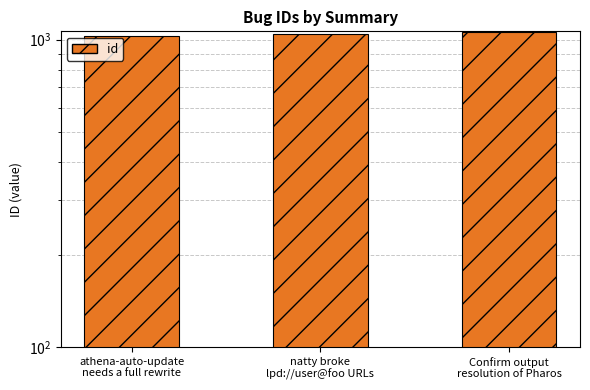

The chart shows a value of 1063 at Confirm output
resolution of Pharos. True or false?

True